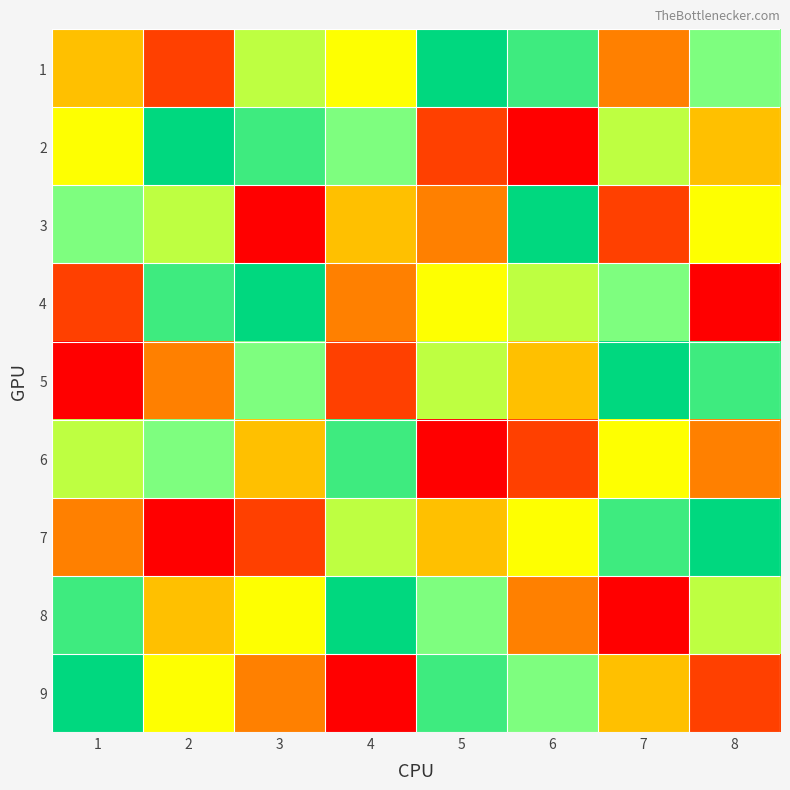

At which category is the sum across all series the highest?

1